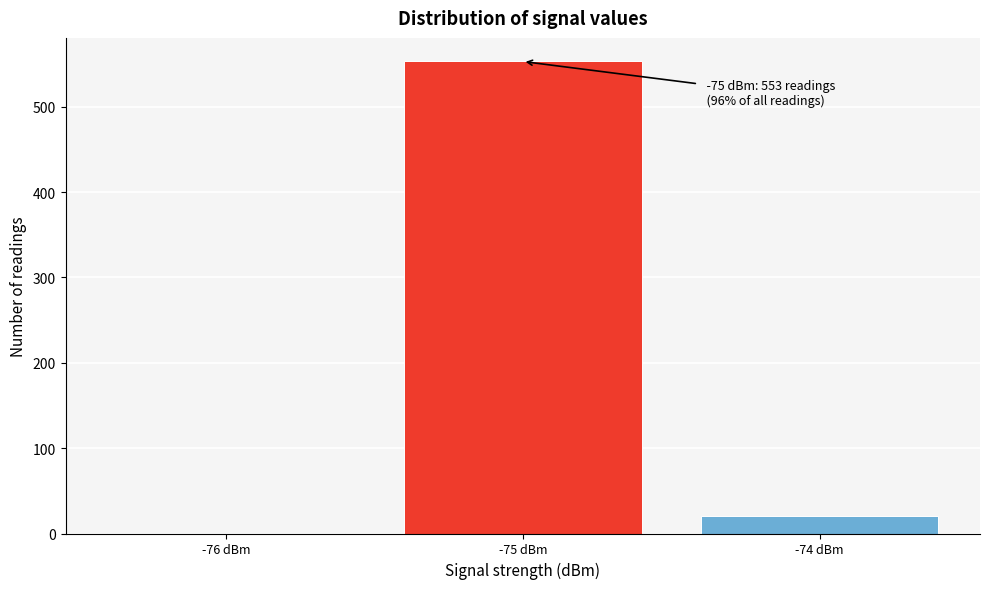

Over which range of the x-axis is the bar tallest?

-75.5 to -74.5